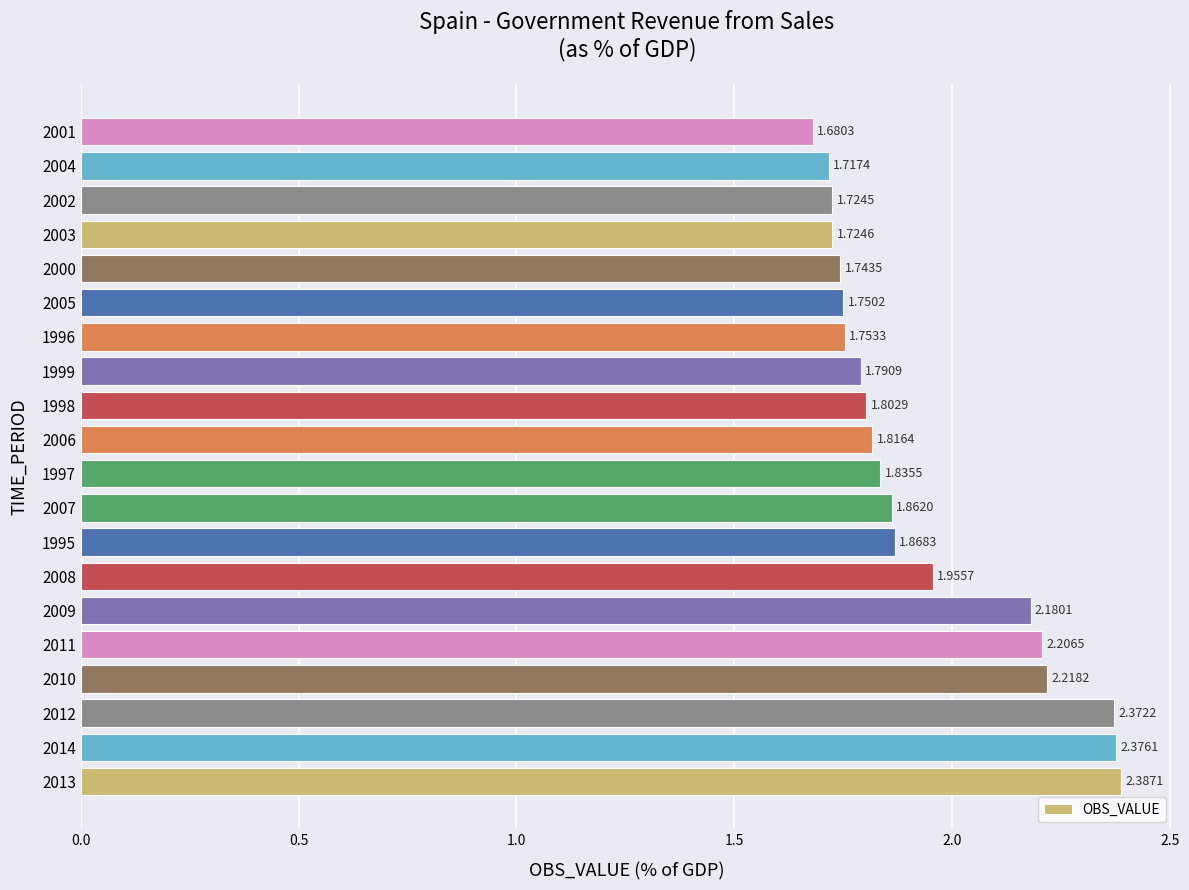

How many bars are there in total?

20